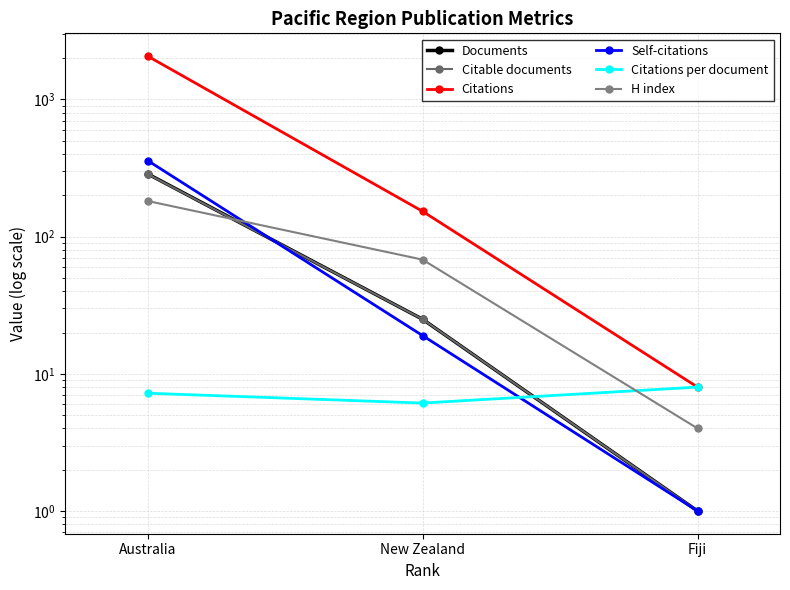

What is the maximum value for Citations?

2072.0